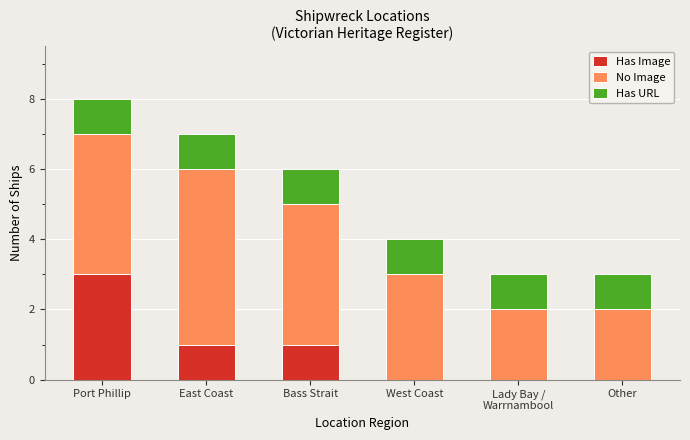

What is the sum of all Has Image values?

5